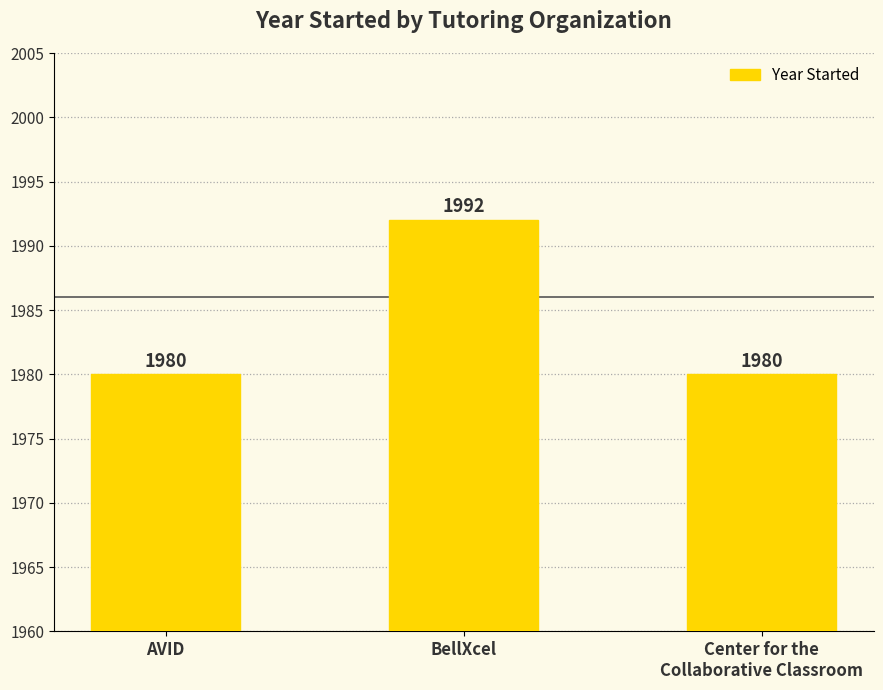

How many categories are shown in the chart?

3